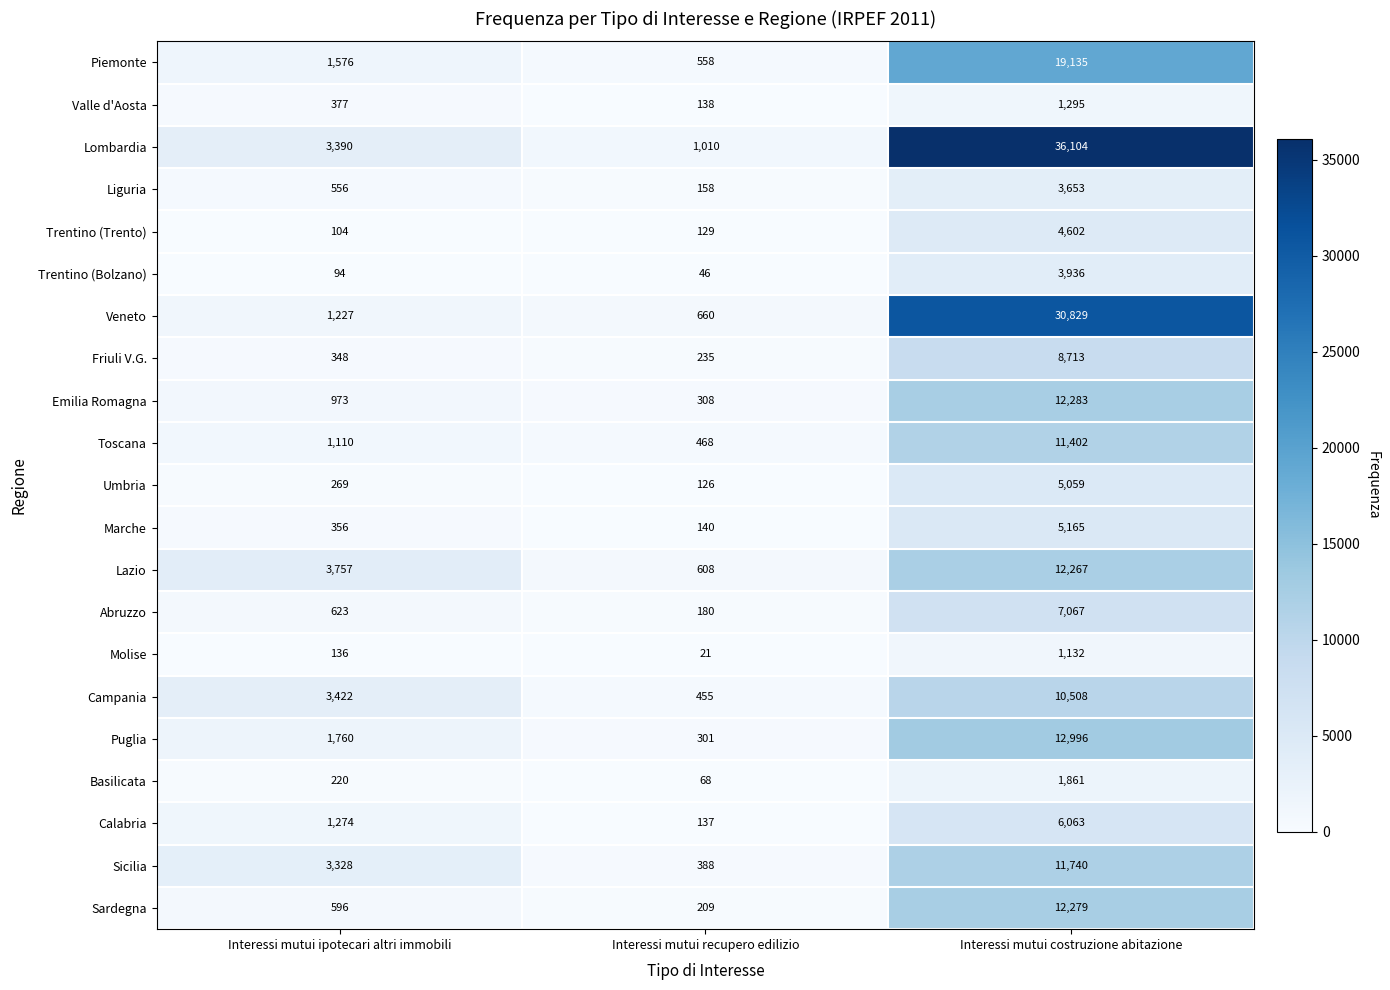

At Interessi mutui recupero edilizio, list the series in order from largest to smallest.

Lombardia, Veneto, Lazio, Piemonte, Toscana, Campania, Sicilia, Emilia Romagna, Puglia, Friuli V.G., Sardegna, Abruzzo, Liguria, Marche, Valle d'Aosta, Calabria, Trentino (Trento), Umbria, Basilicata, Trentino (Bolzano), Molise